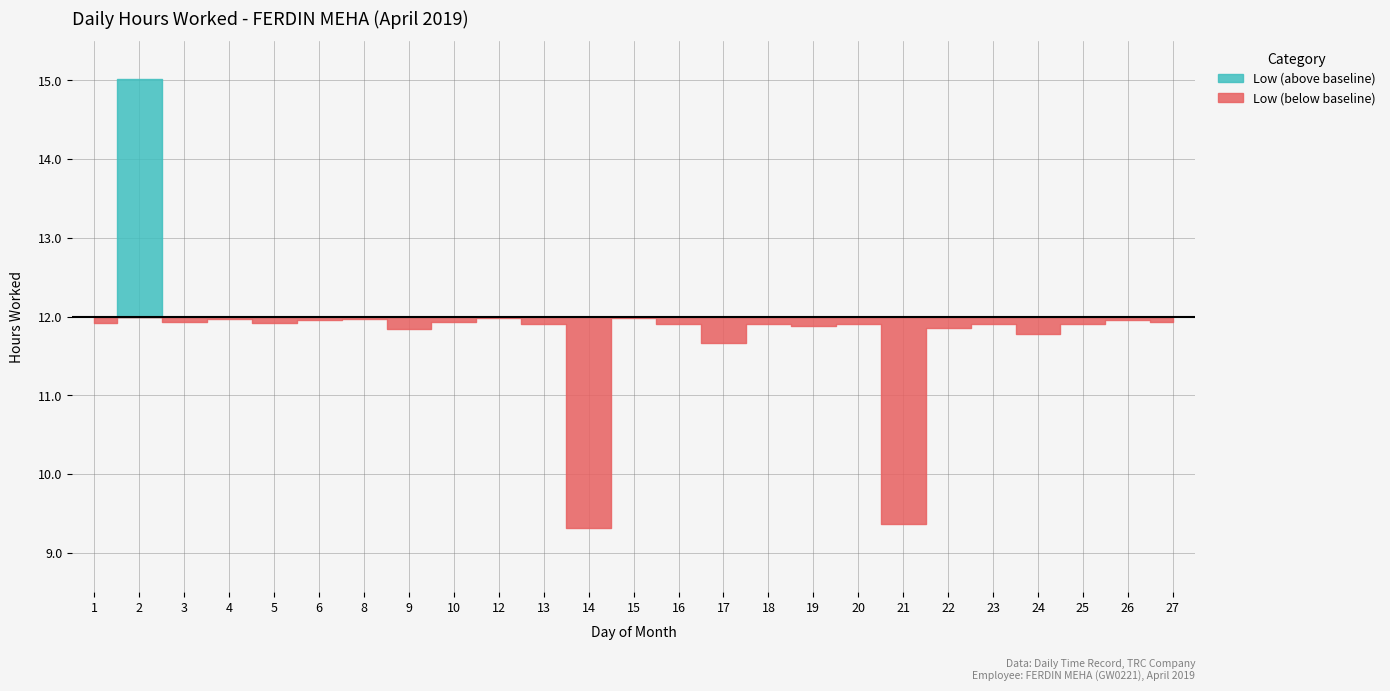

Approximately how many times larger is the value at 13 compared to 6?

1.0